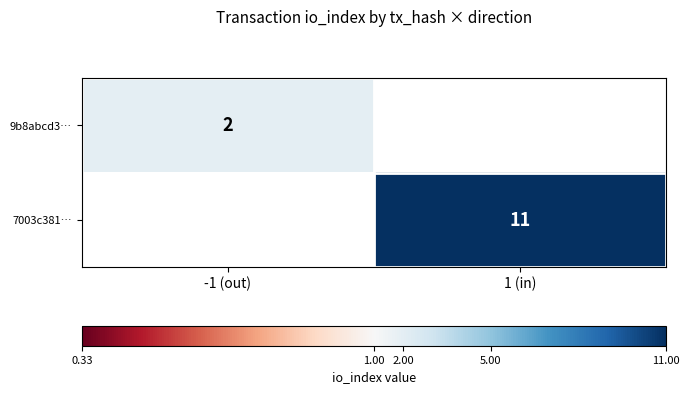

Is the value of 7003c381… at 1 (in) greater than the value of 9b8abcd3… at -1 (out)?

Yes